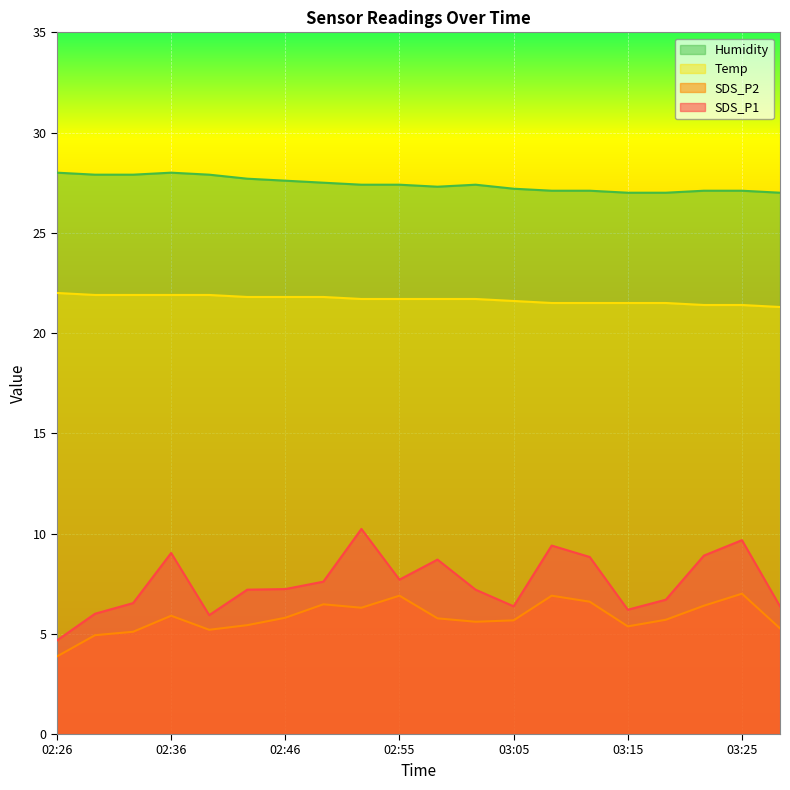

Which series has the widest spread of values?

SDS_P1